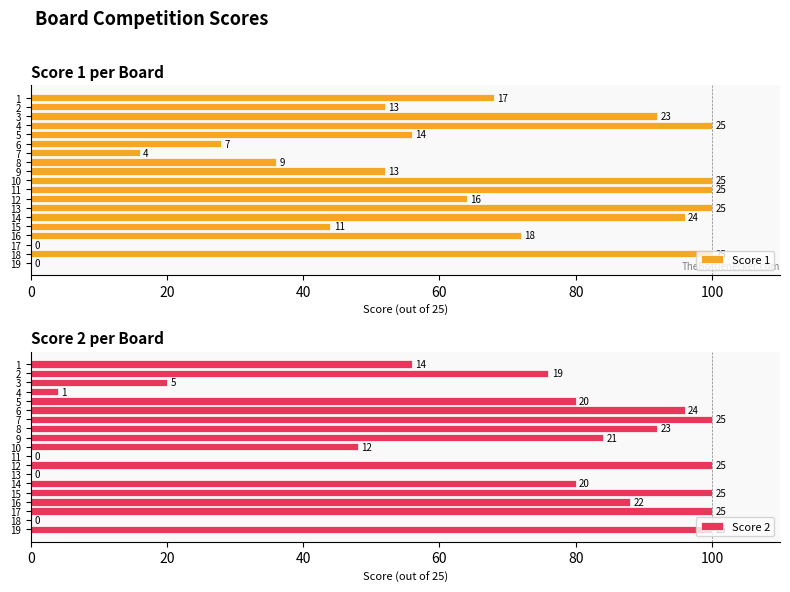

Reading right to left, transcribe all the data shown in this chart.

Score 1: 0.0	100.0	0.0	72.0	44.0	96.0	100.0	64.0	100.0	100.0	52.0	36.0	16.0	28.0	56.0	100.0	92.0	52.0	68.0
Score 2: 100.0	0.0	100.0	88.0	100.0	80.0	0.0	100.0	0.0	48.0	84.0	92.0	100.0	96.0	80.0	4.0	20.0	76.0	56.0